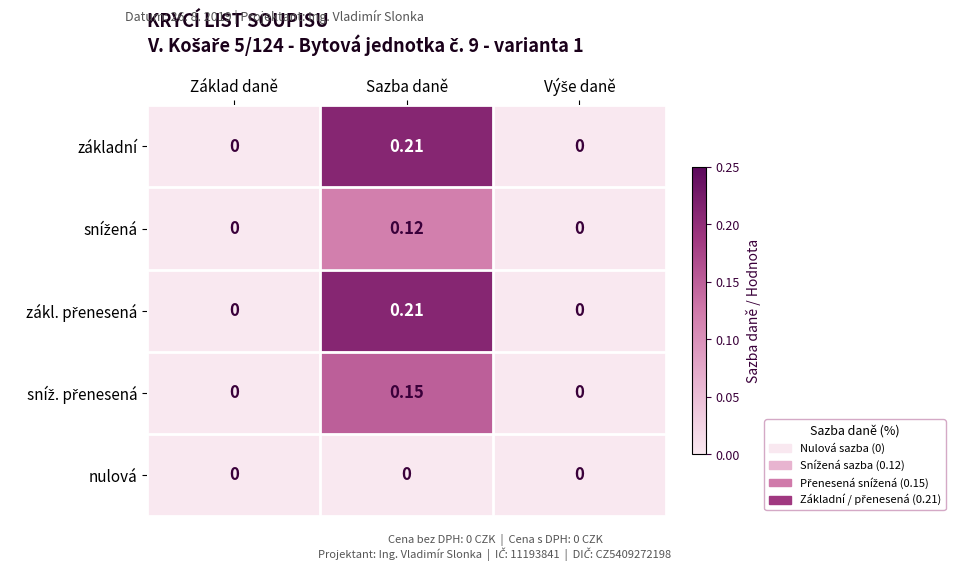

At which category does the chart reach its peak across all series?

Sazba daně